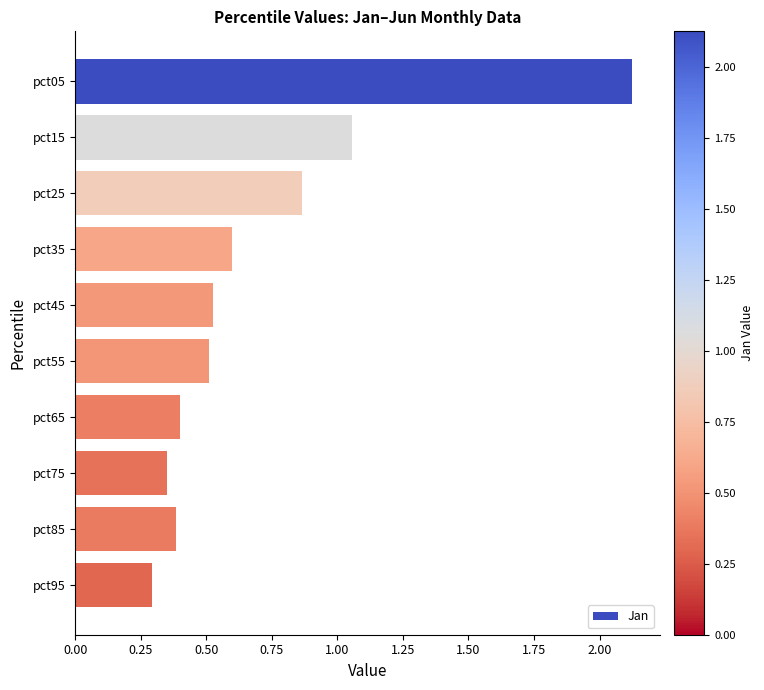

Which label corresponds to the smallest value in the chart?

pct95